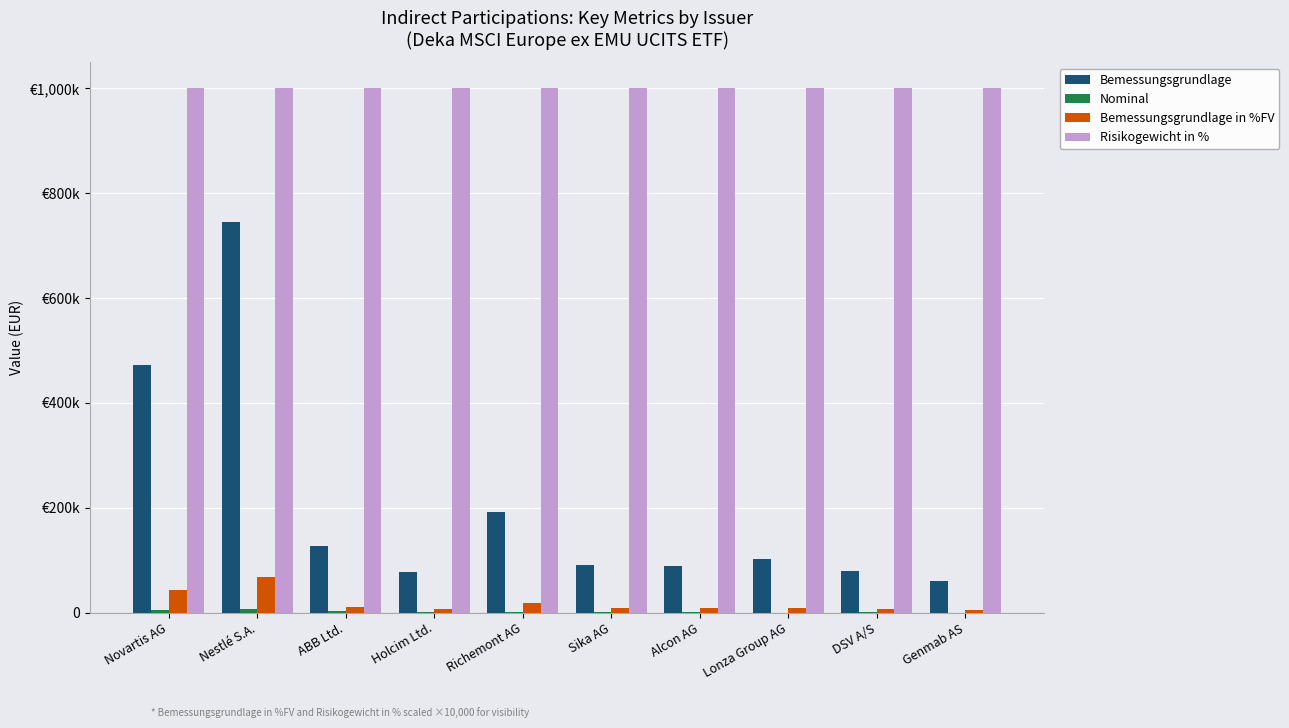

Are the bars horizontal?

No